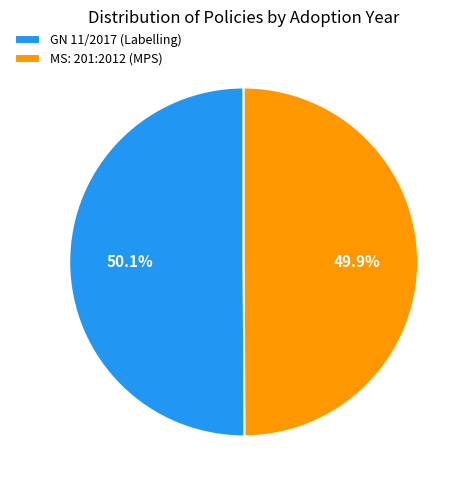

How much of the chart is everything except GN 11/2017 (Labelling)?

49.9%